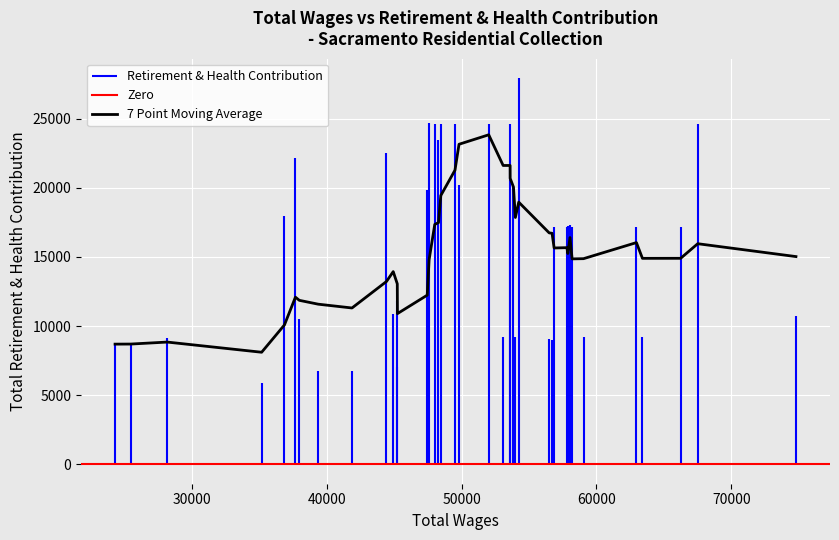

What is the lowest value of the 7 Point Moving Average series?

8111.0